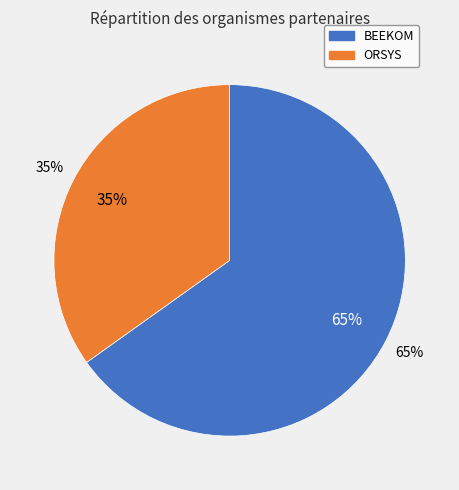

The ORSYS slice represents 46% of the pie. True or false?

False